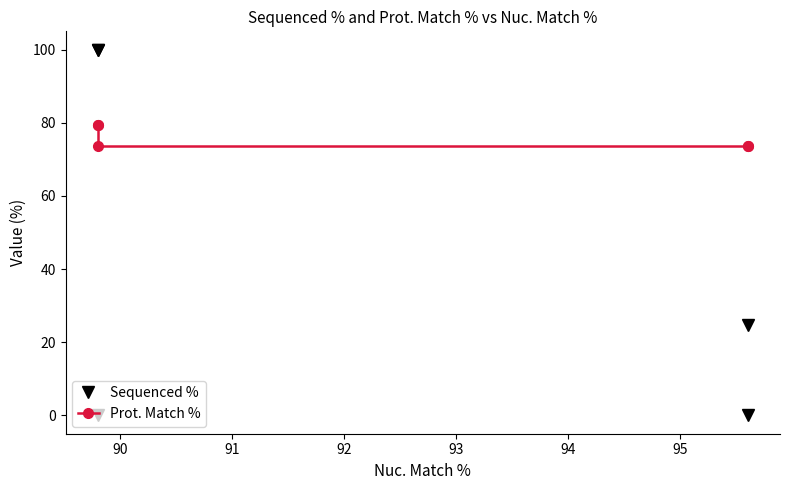

Does the chart have visible grid lines?

No